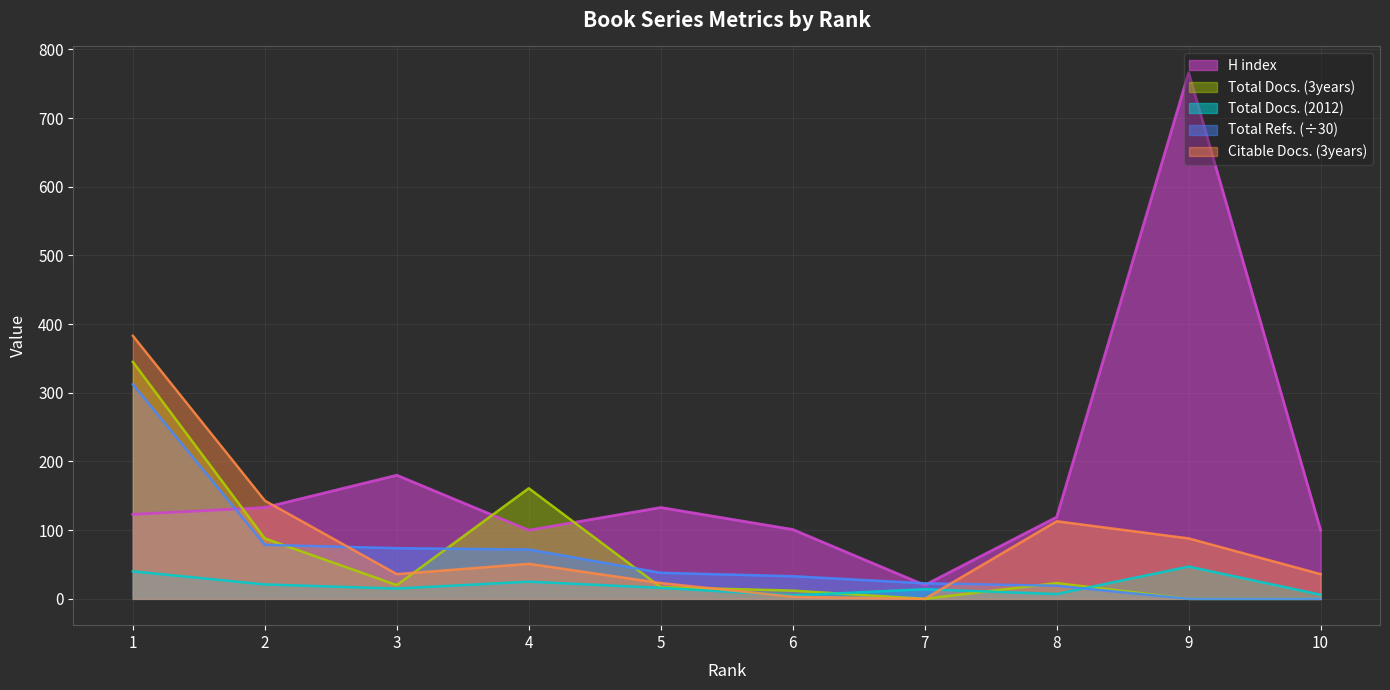

What is the spread (max minus min) of values at 10?

100.0